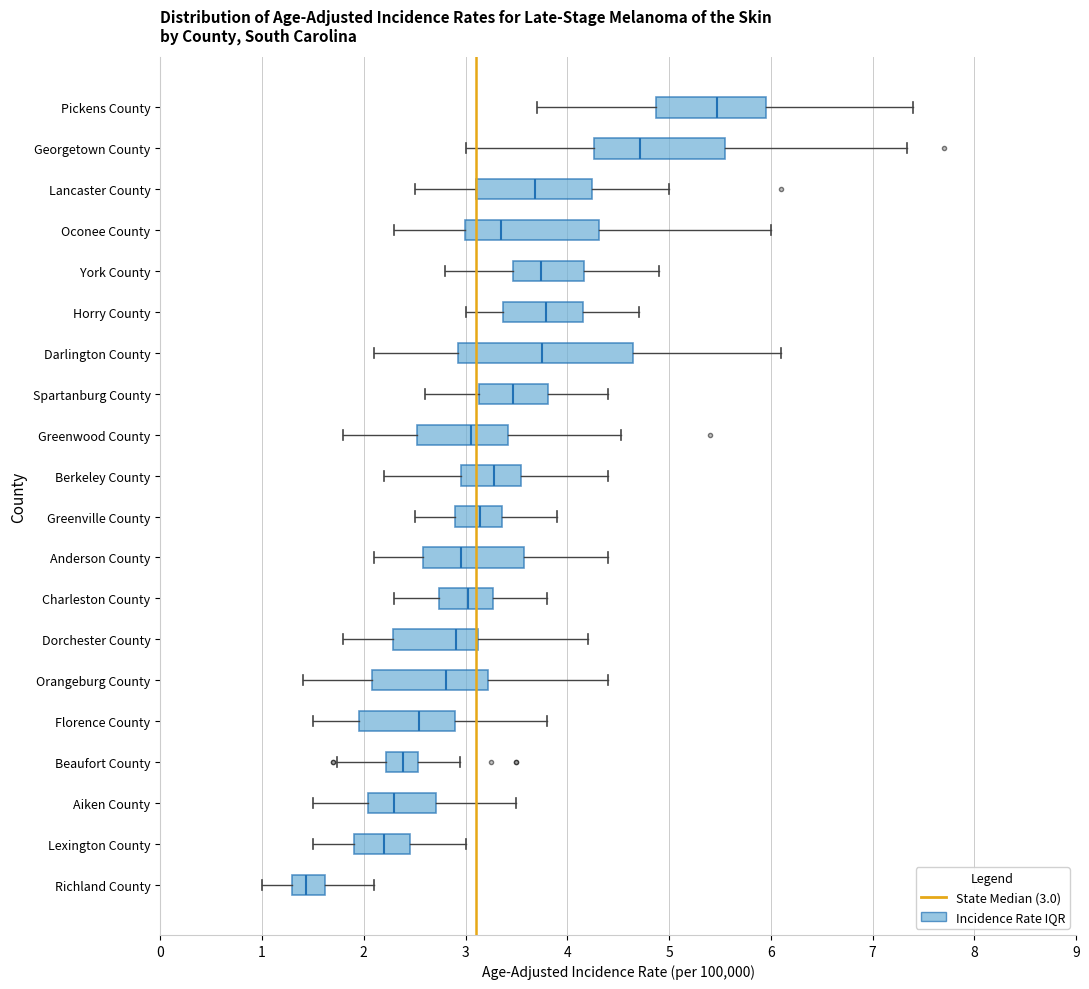

Which box has the furthest to the left median line?

Richland County